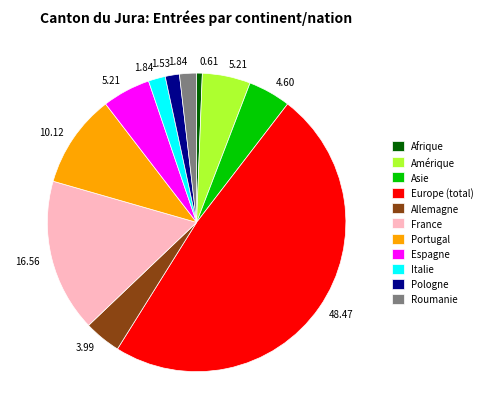

Between Europe (total) and Allemagne, which is larger?

Europe (total)